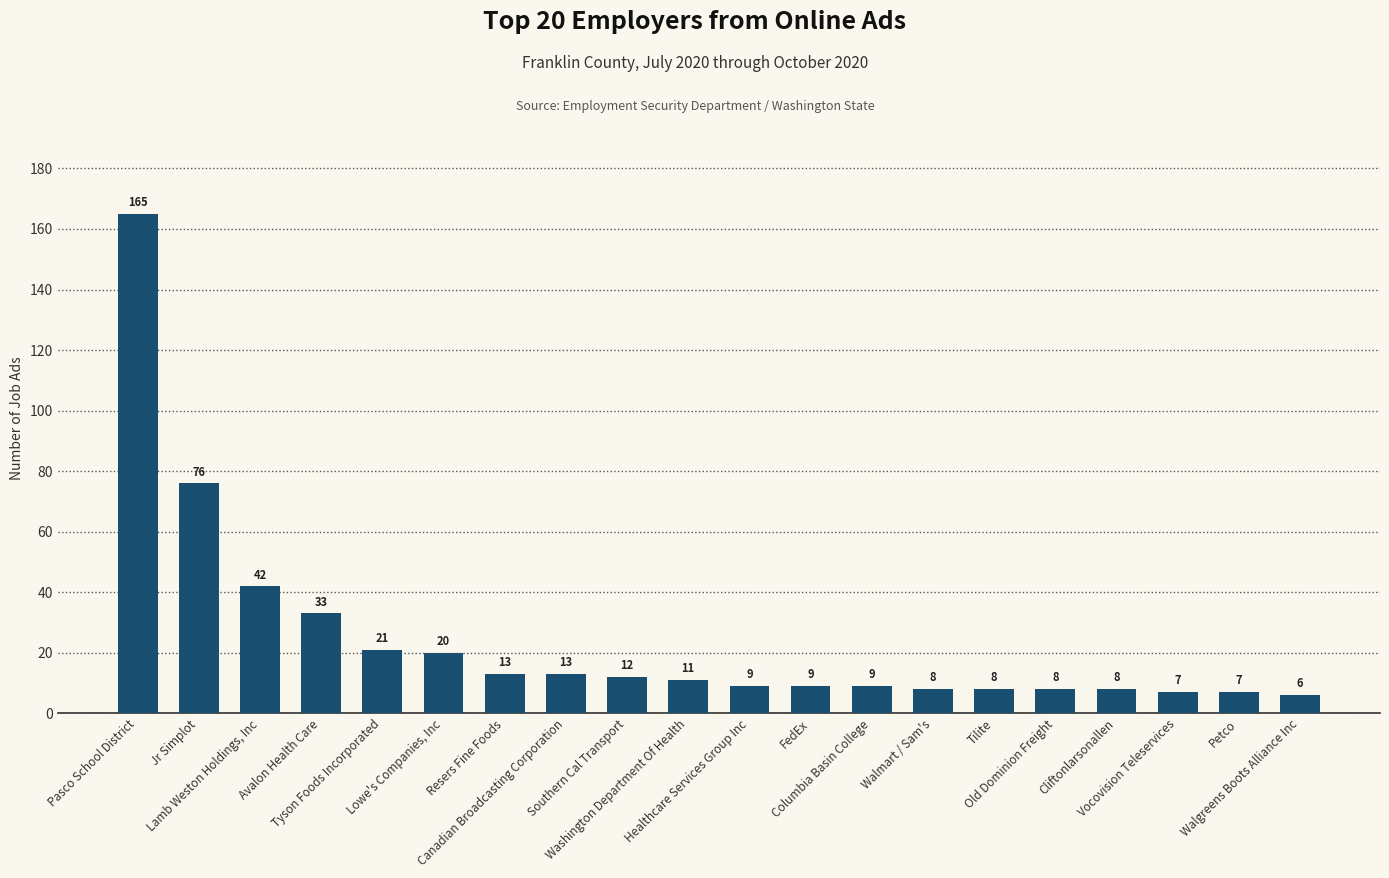

The chart shows a value of 13 at Canadian Broadcasting Corporation. True or false?

True